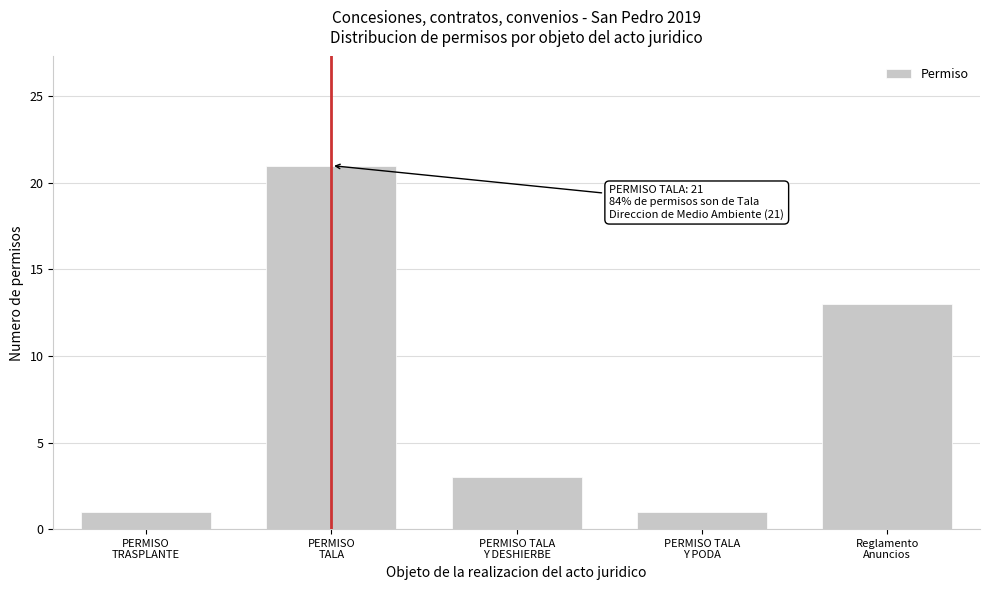

Reading left to right, extract all data points from this chart.

1	21	3	1	13